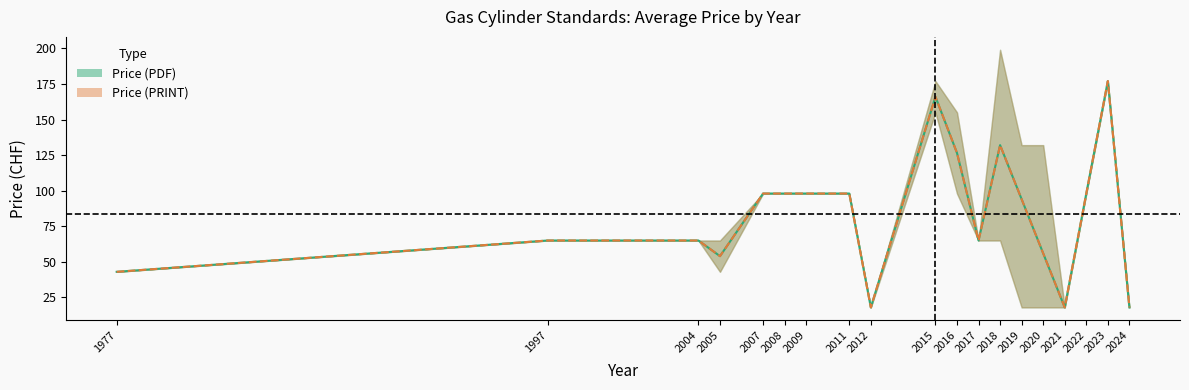

How many lines are shown in the chart?

2